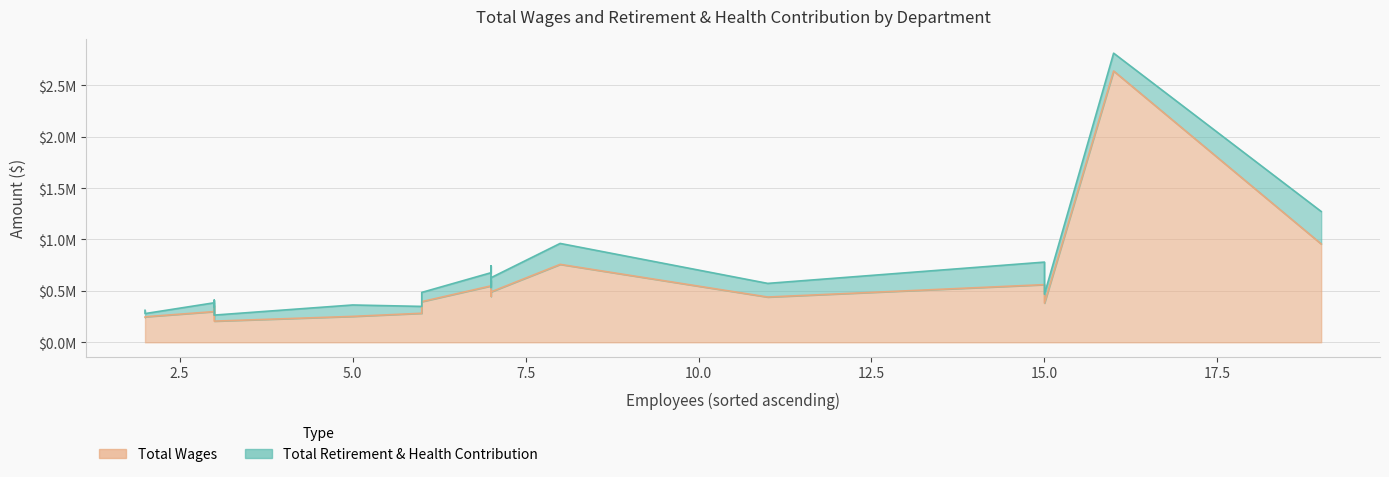

At how many categories does at least one series exceed 999961?

1